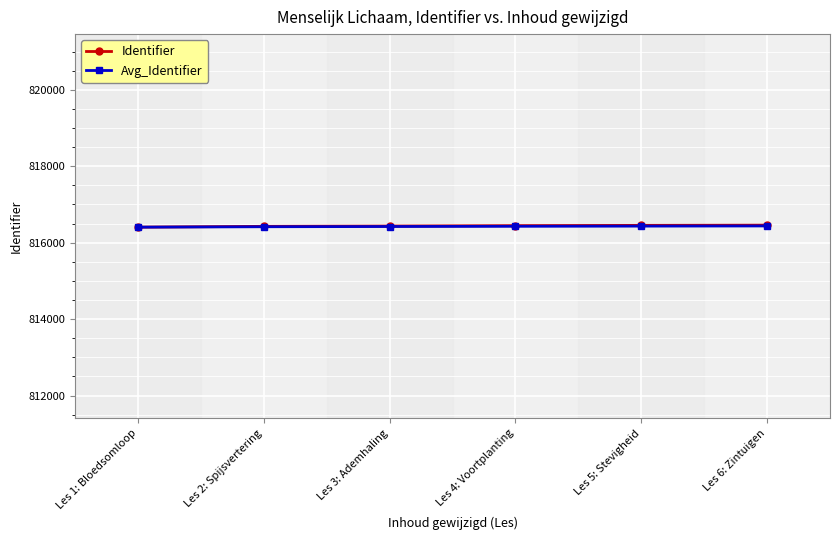

The value of Avg_Identifier at Les 3: Ademhaling is 460541.1. True or false?

False